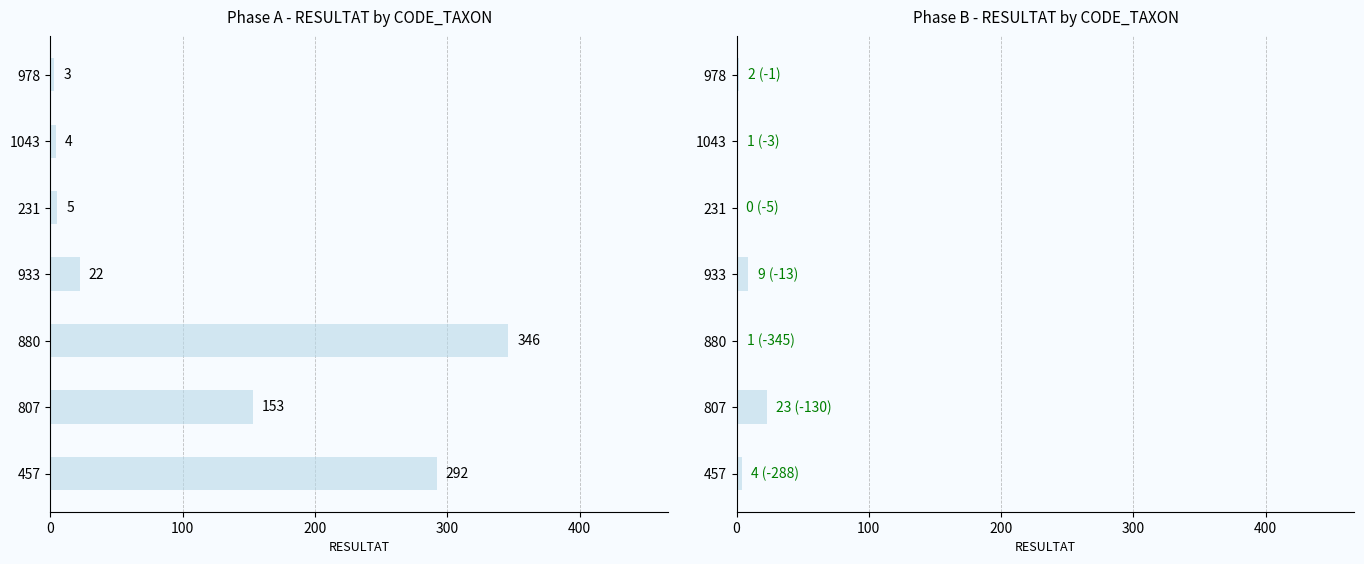

How many groups of bars are there?

7